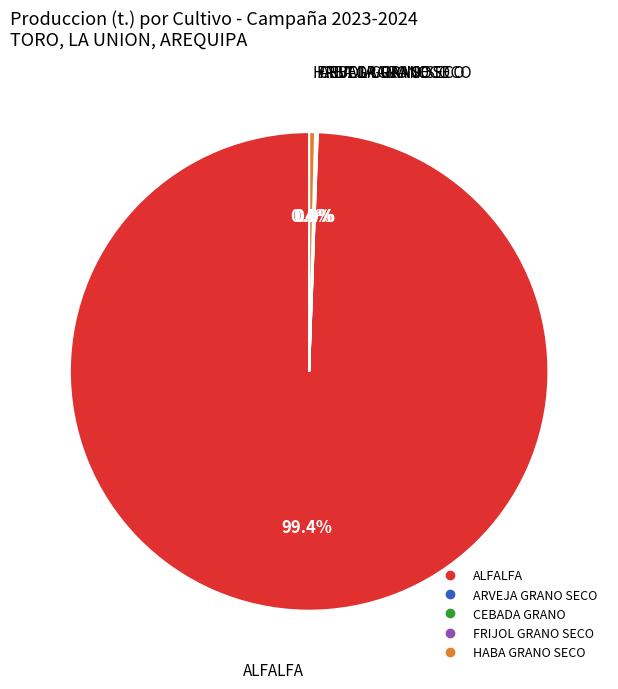

Which slice represents more than half of the pie?

ALFALFA